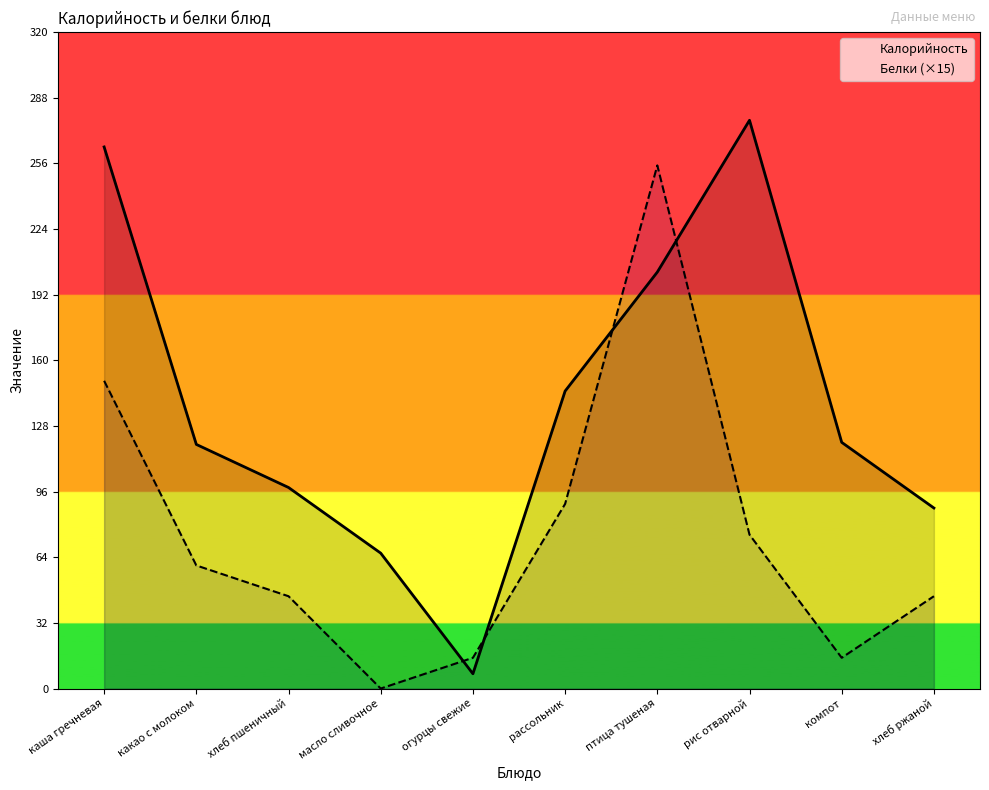

The Калорийность series shows 356.9 at птица тушеная. True or false?

False